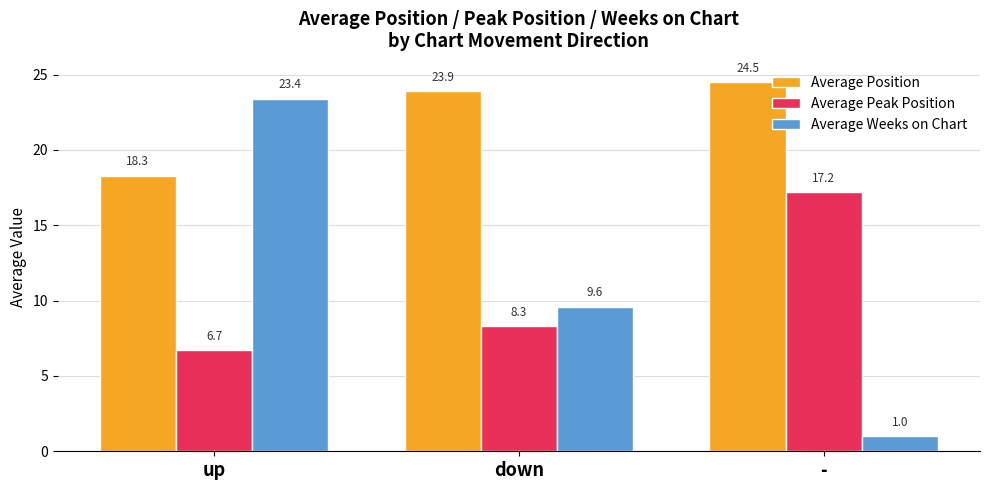

At which label does Average Weeks on Chart first exceed 9?

up